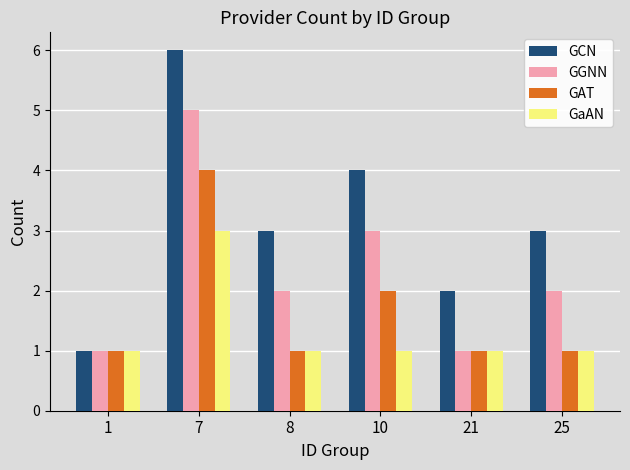

How many groups of bars are there?

6